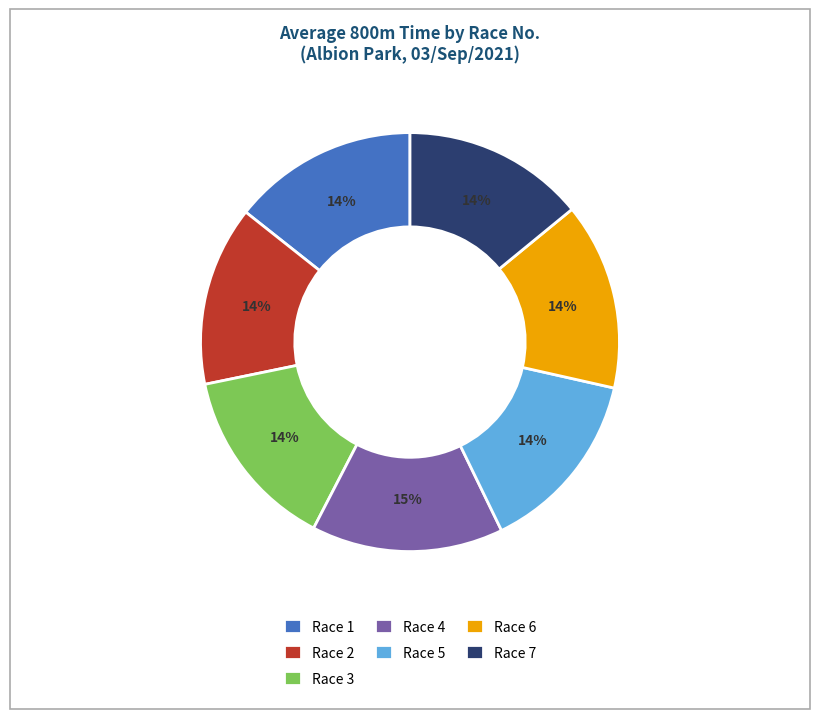

To the nearest percent, what portion does Race 7 represent?

14%